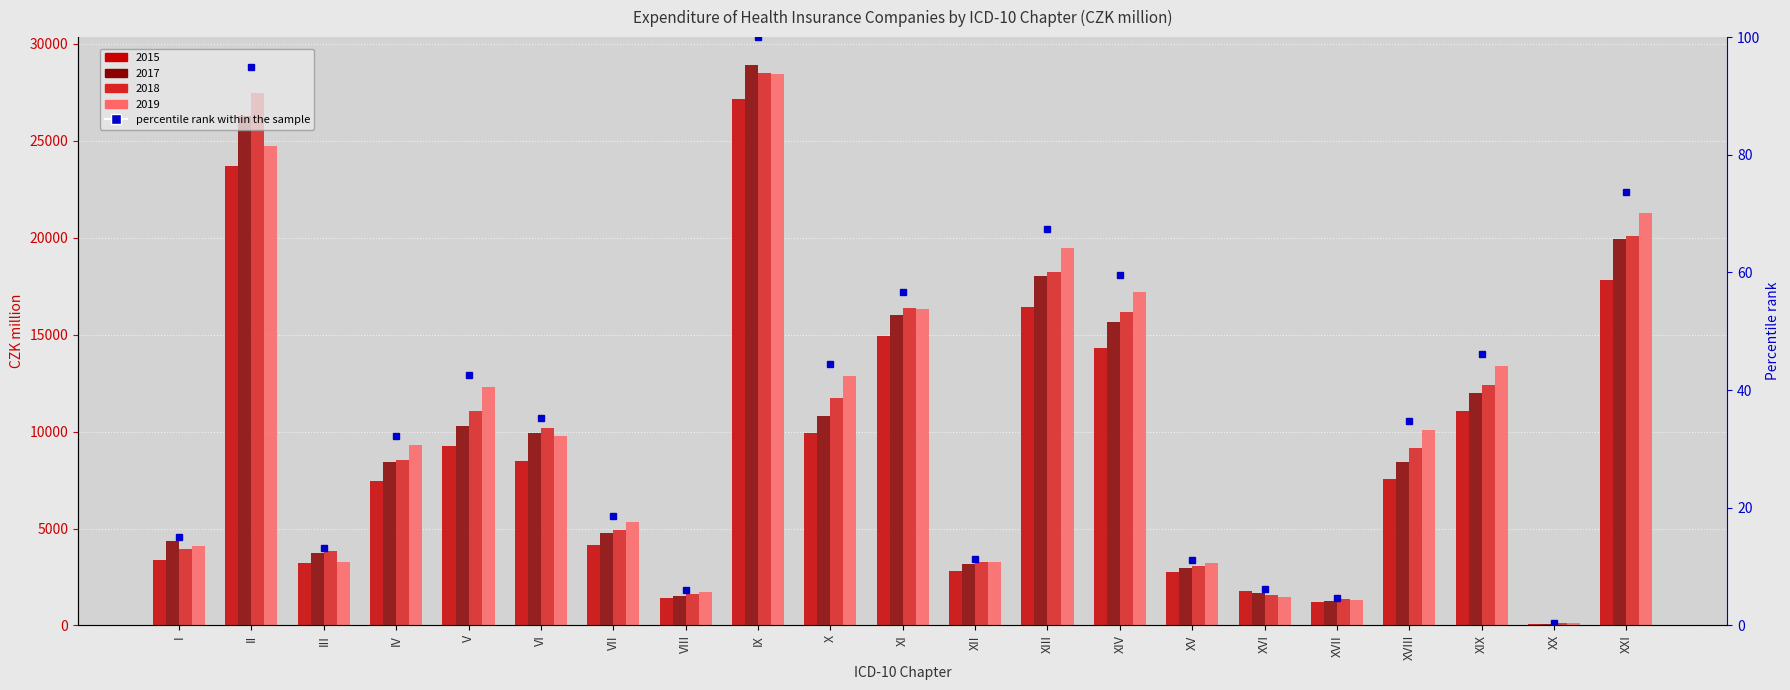

How many data points does each series have?

21